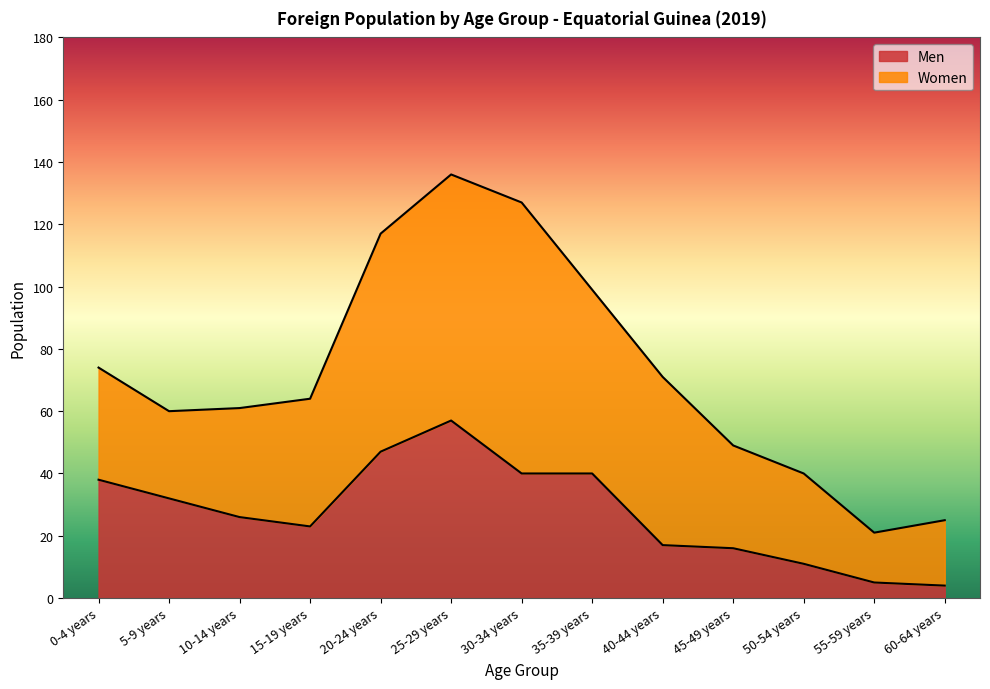

List the labels in order of value, smallest first.

60-64 years, 55-59 years, 50-54 years, 45-49 years, 40-44 years, 15-19 years, 10-14 years, 5-9 years, 0-4 years, 30-34 years, 35-39 years, 20-24 years, 25-29 years